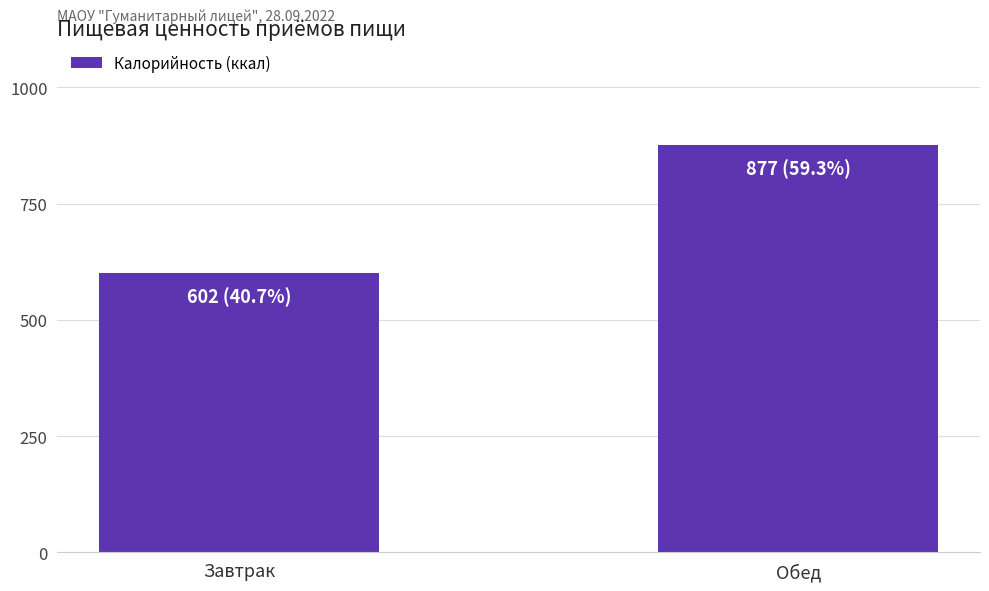

Reading left to right, extract all data points from this chart.

Завтрак=602	Обед=877